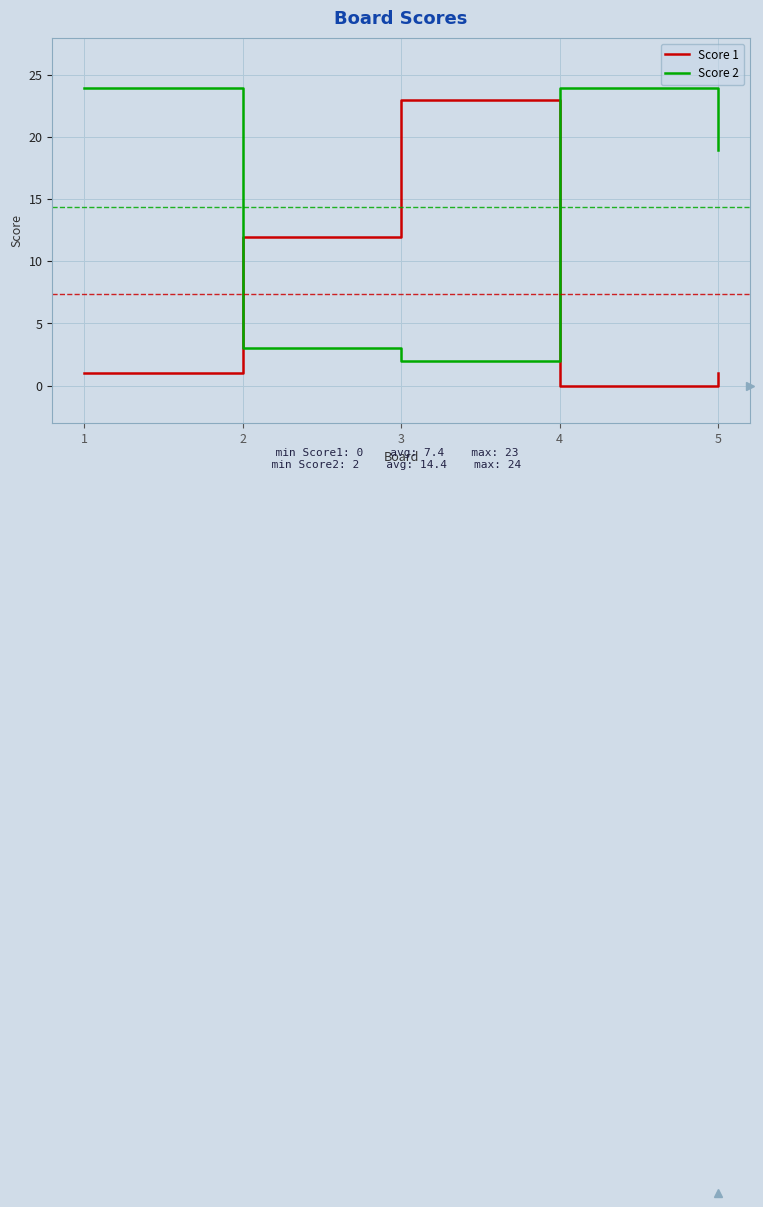

Reading right to left, transcribe all the data shown in this chart.

Score 1: 5=1	4=0	3=23	2=12	1=1
Score 2: 5=19	4=24	3=2	2=3	1=24